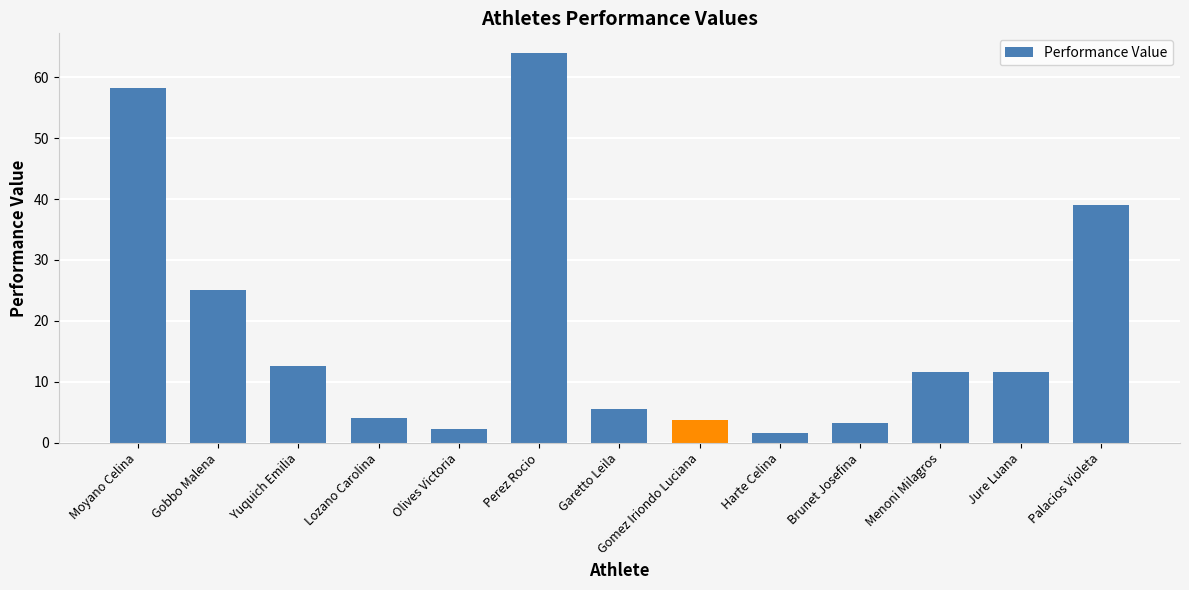

At which label is the value closest to 32?

Palacios Violeta